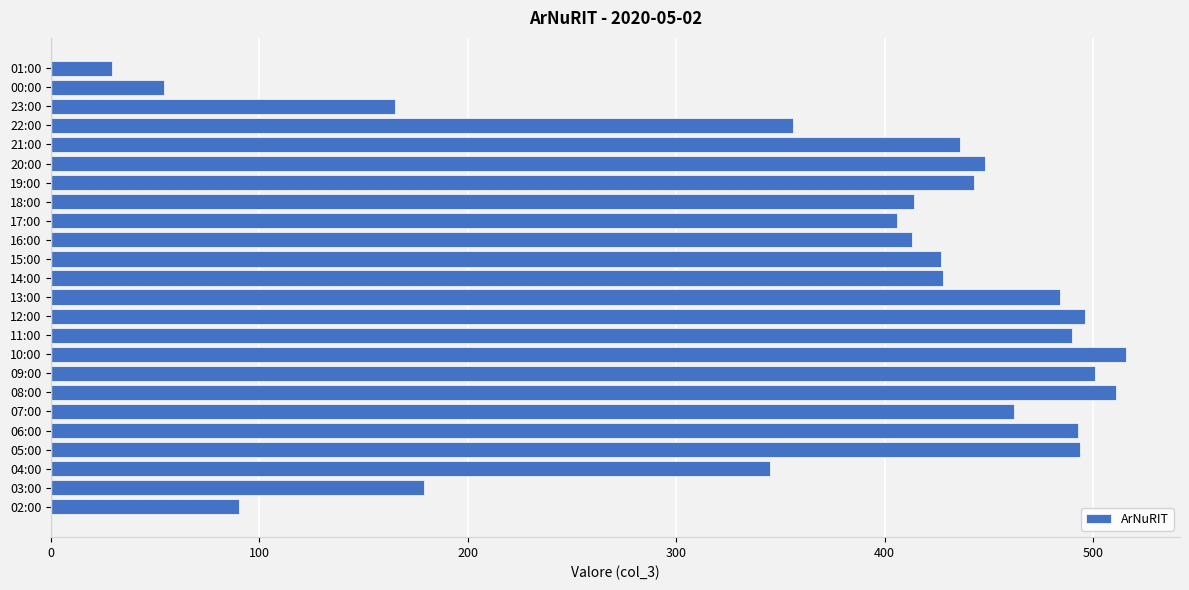

True or false: the data shows 413 at 16:00.

True